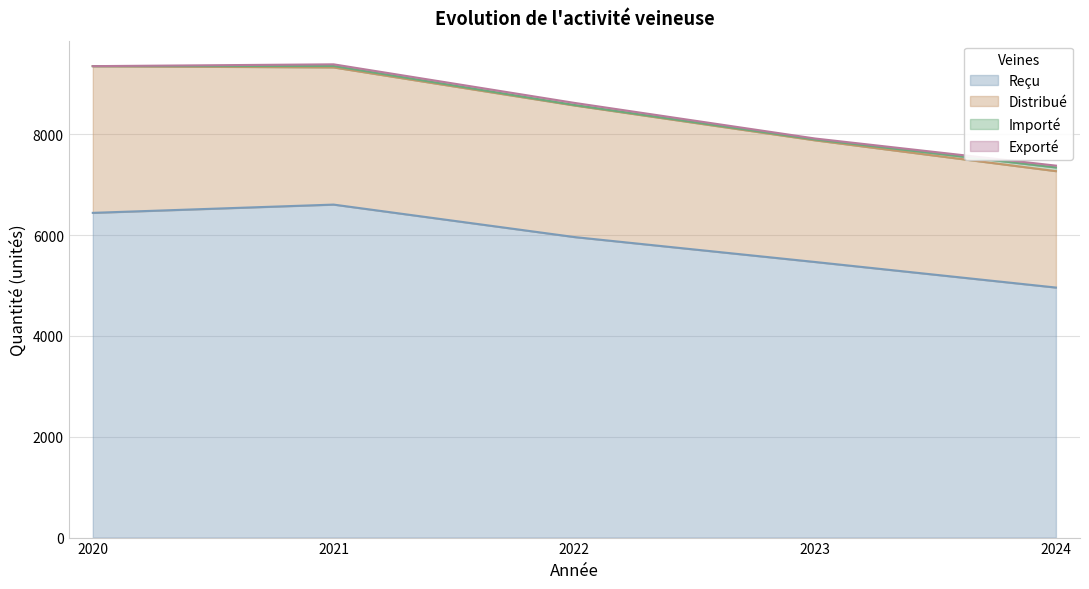

Read the Importé value at 2022, to the nearest 10.

10